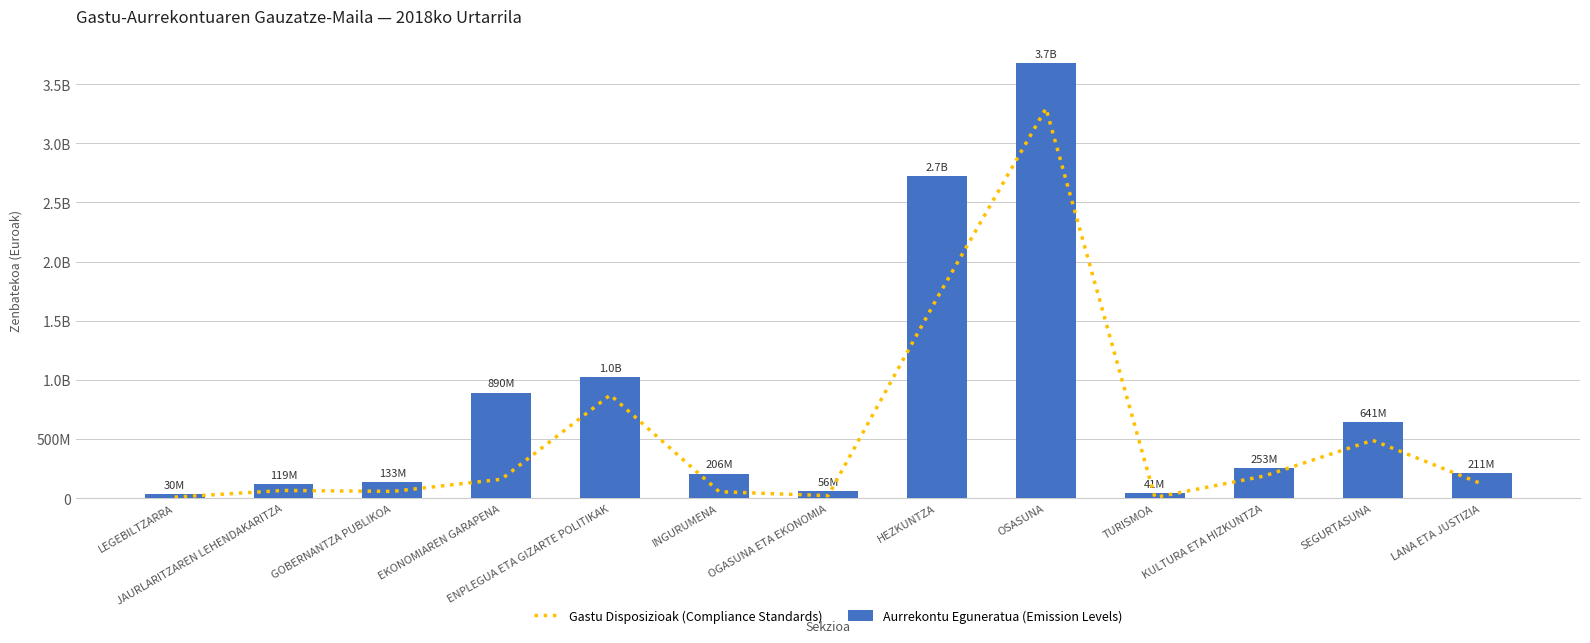

How many groups of bars are there?

13